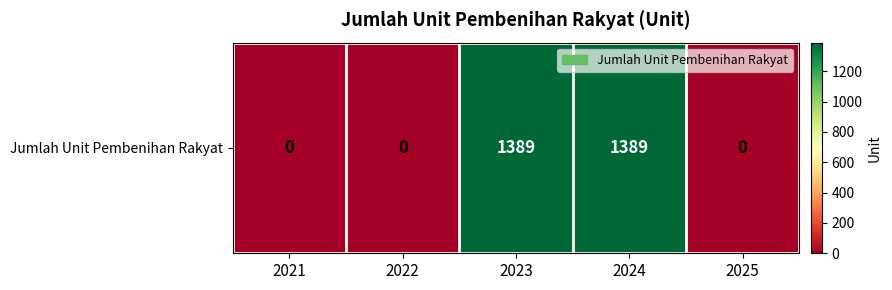

The chart shows a value of 2372 at 2023. True or false?

False